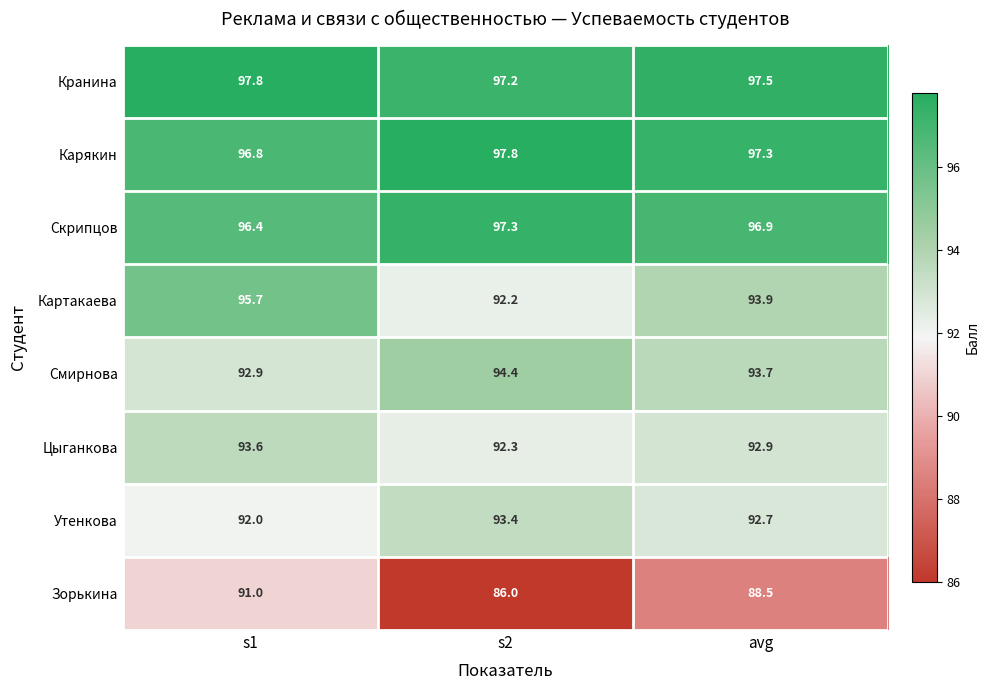

What is the difference between the Картакаева values at s1 and s2?

3.5